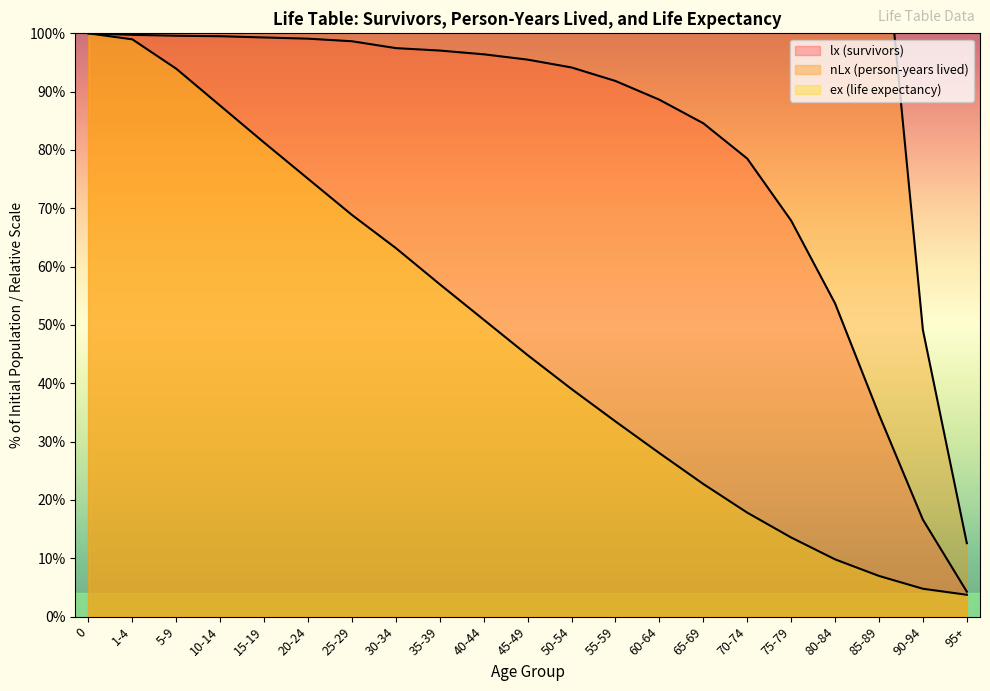

What is the difference between the highest and lowest values at 35-39?

427.8